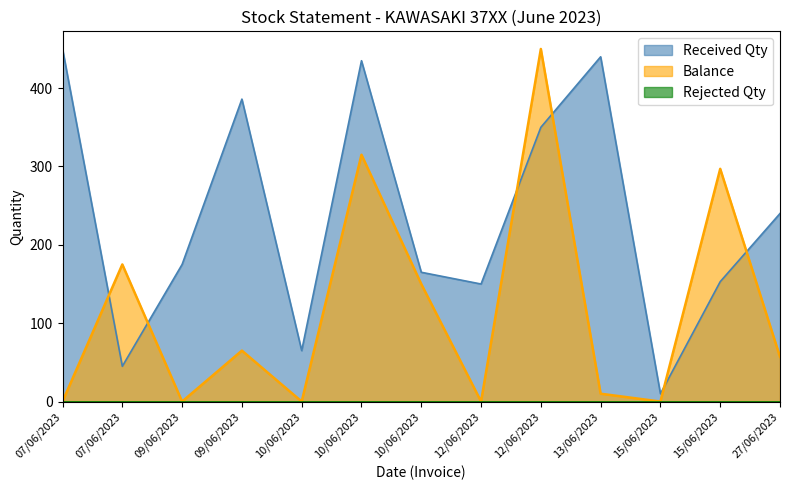

After their last crossing, which series has the higher values: Balance or Received Qty?

Received Qty